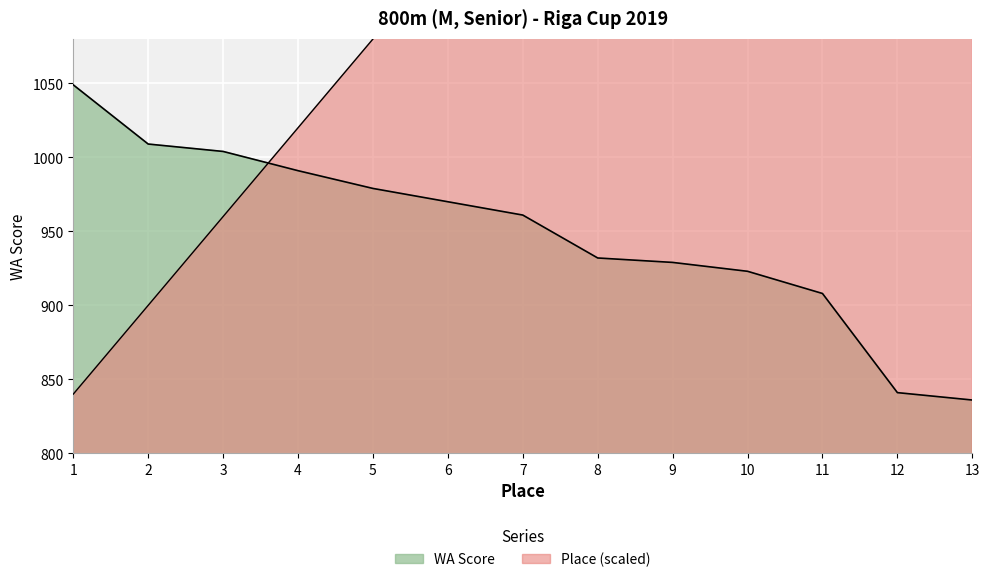

How many data points in Place are less than 1200?

6